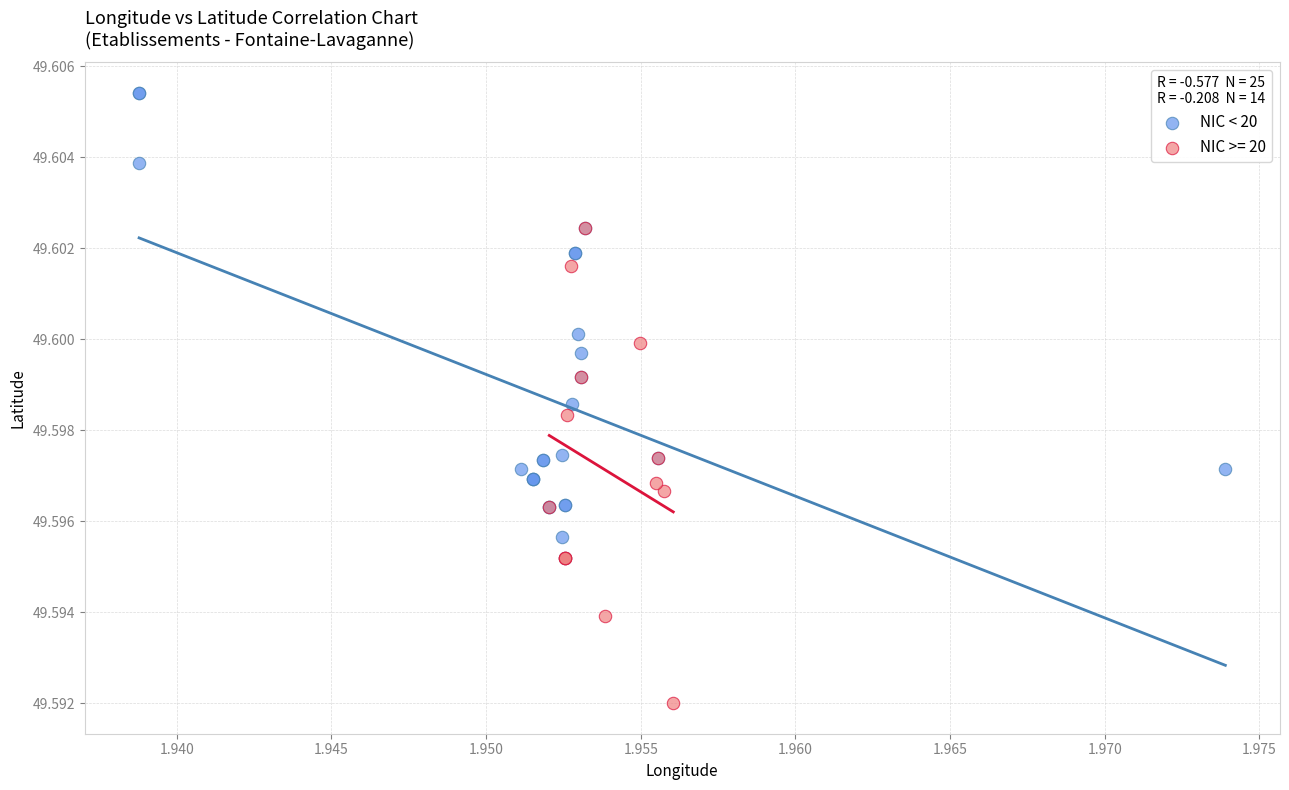

Which series contains the highest Y value?

NIC < 20